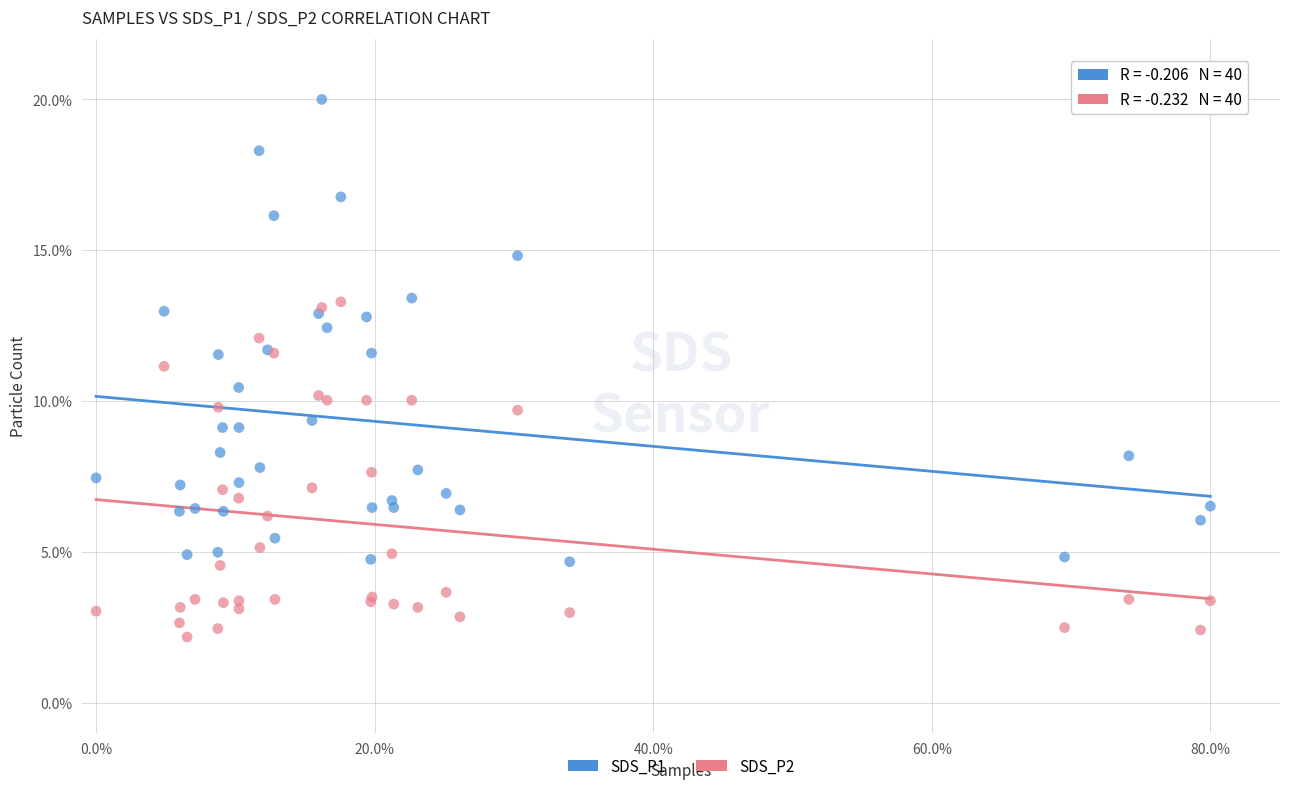

Which series contains the lowest Y value?

SDS_P2